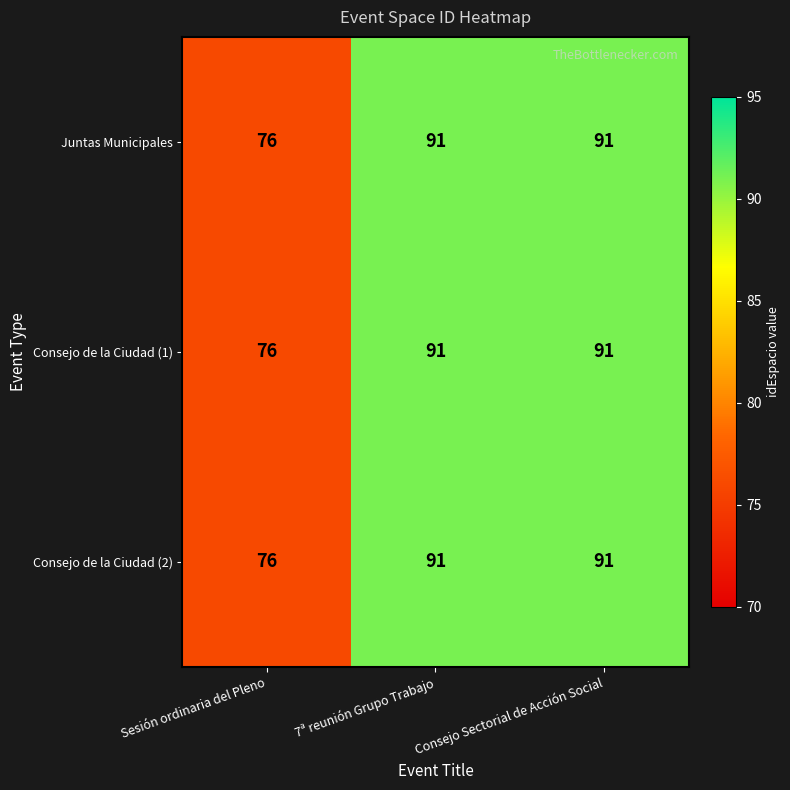

At which label is Consejo de la Ciudad (2) closest to 83?

Sesión ordinaria del Pleno